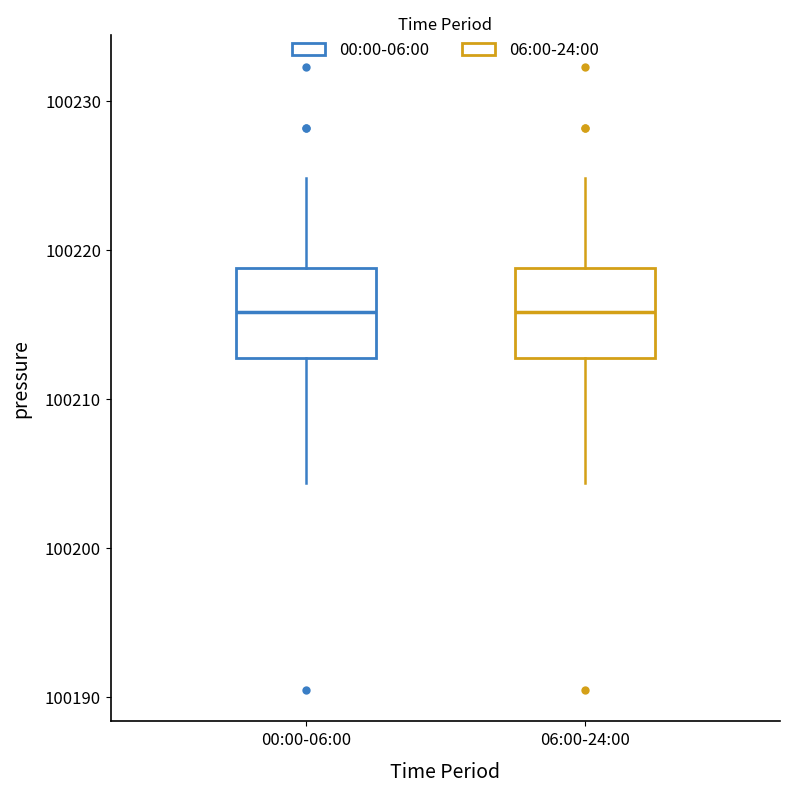

Reading left to right, transcribe this box plot: for each box, give where its median line is, the range the box spans, and where its two whiskers end, as read against the y-axis. The values are not printed on the chart, so give them approximately, as read against the axis.

00:00-06:00: median 100216, box 100213 to 100219, whiskers 100204 to 100225
06:00-24:00: median 100216, box 100213 to 100219, whiskers 100204 to 100225